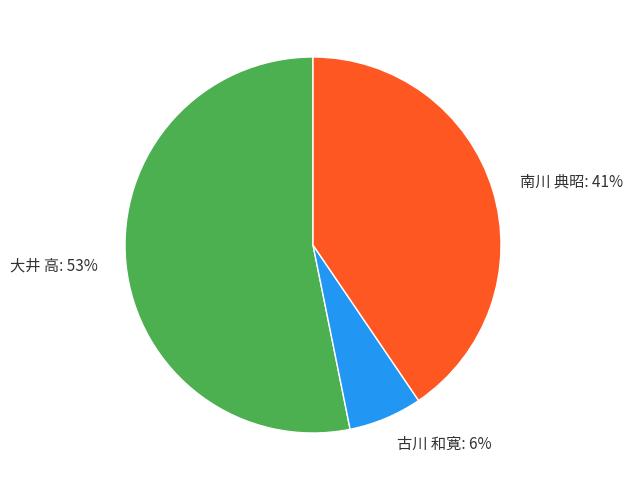

To the nearest percent, what is the combined percentage of 南川 典昭 and 古川 和寛?

47%